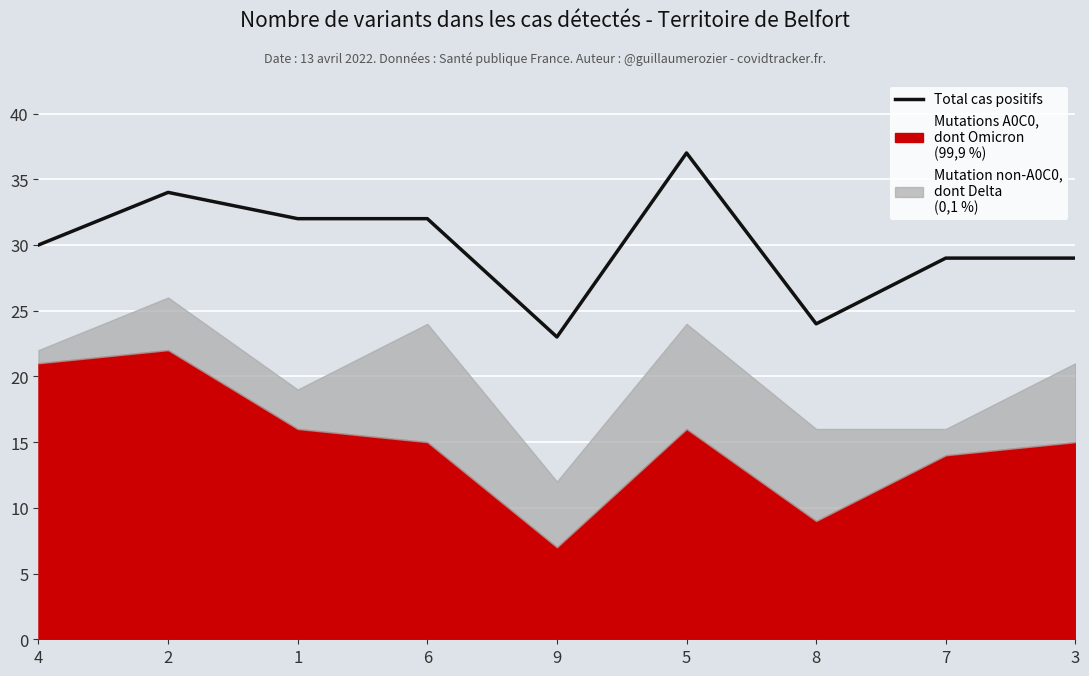

Does the chart display data point markers on the line(s)?

No